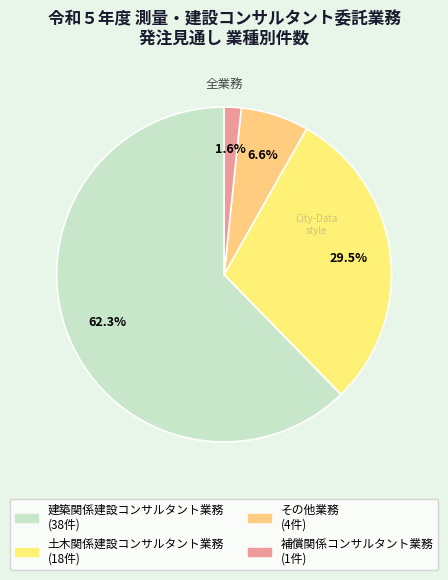

Which slice is the largest?

建築関係建設コンサルタント業務